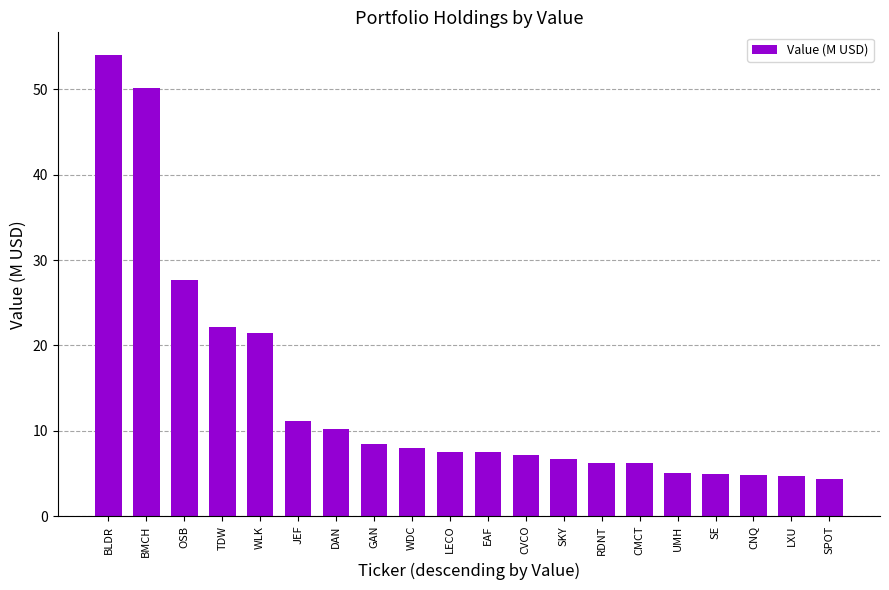

What is the smallest value displayed?

4.4